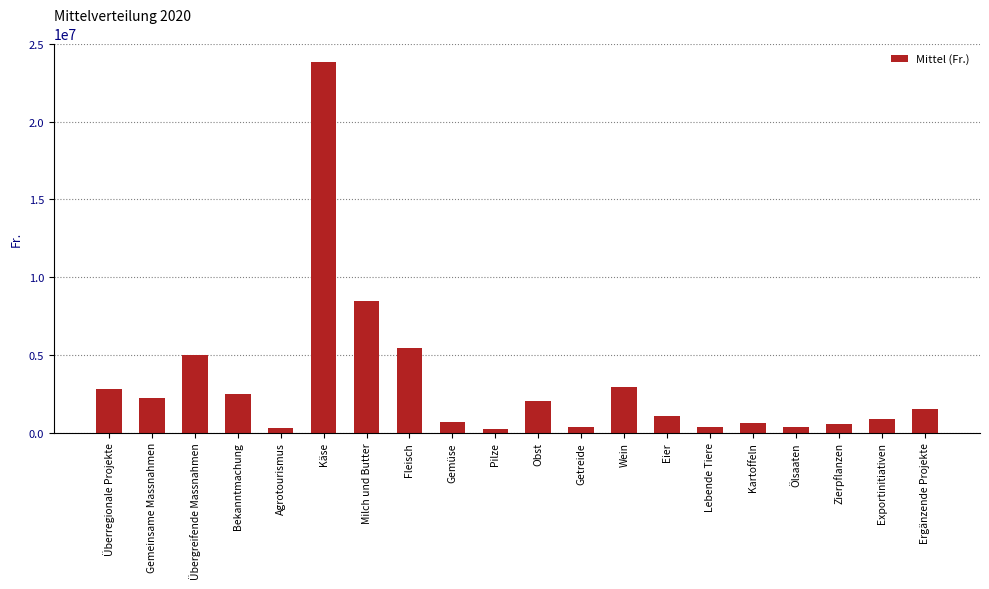

What is the greatest value displayed?

23824533.4